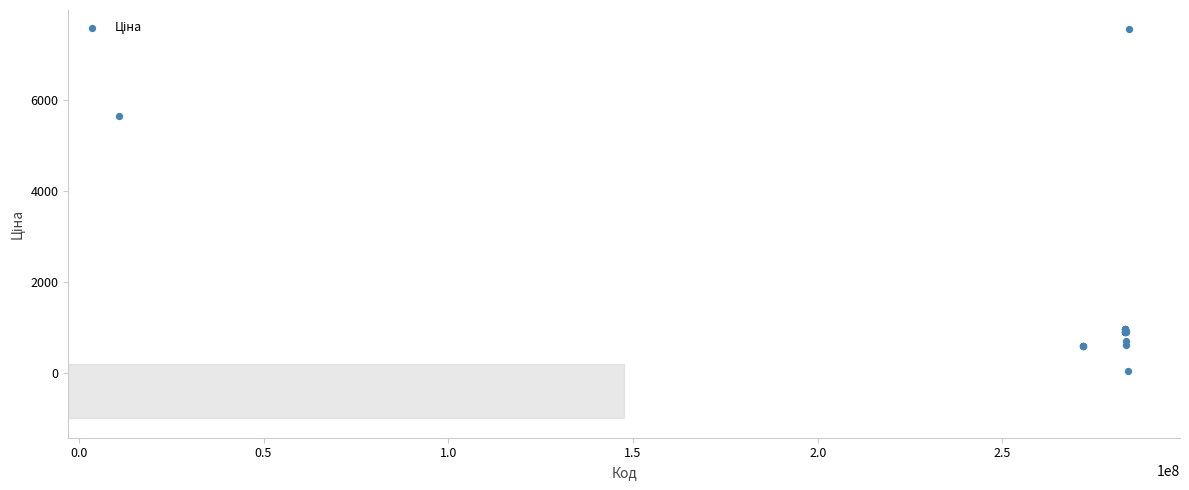

What Y value in the scatter plot is closest to 3788?

5636.0